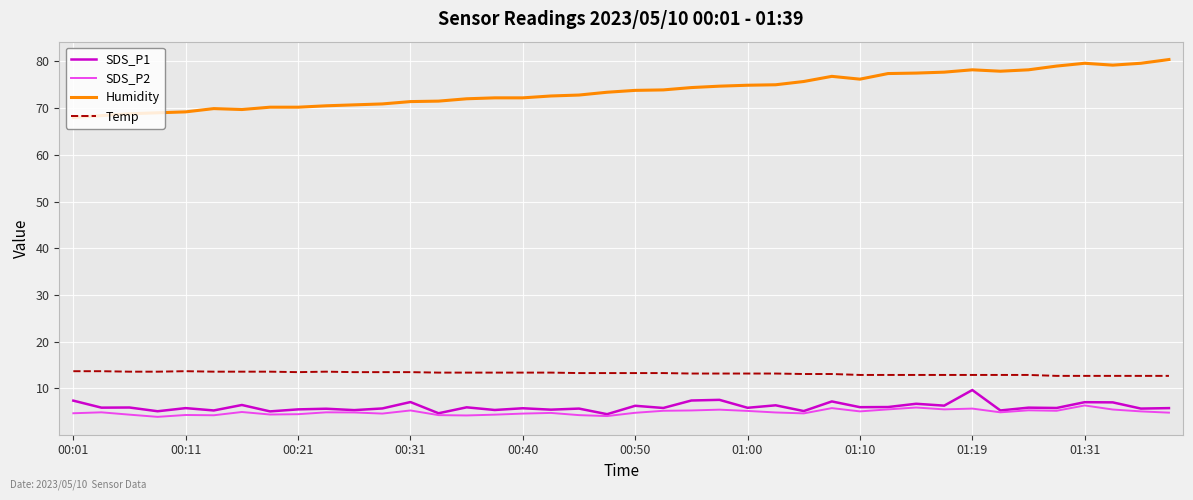

True or false: SDS_P2 and Temp intersect in this chart.

False